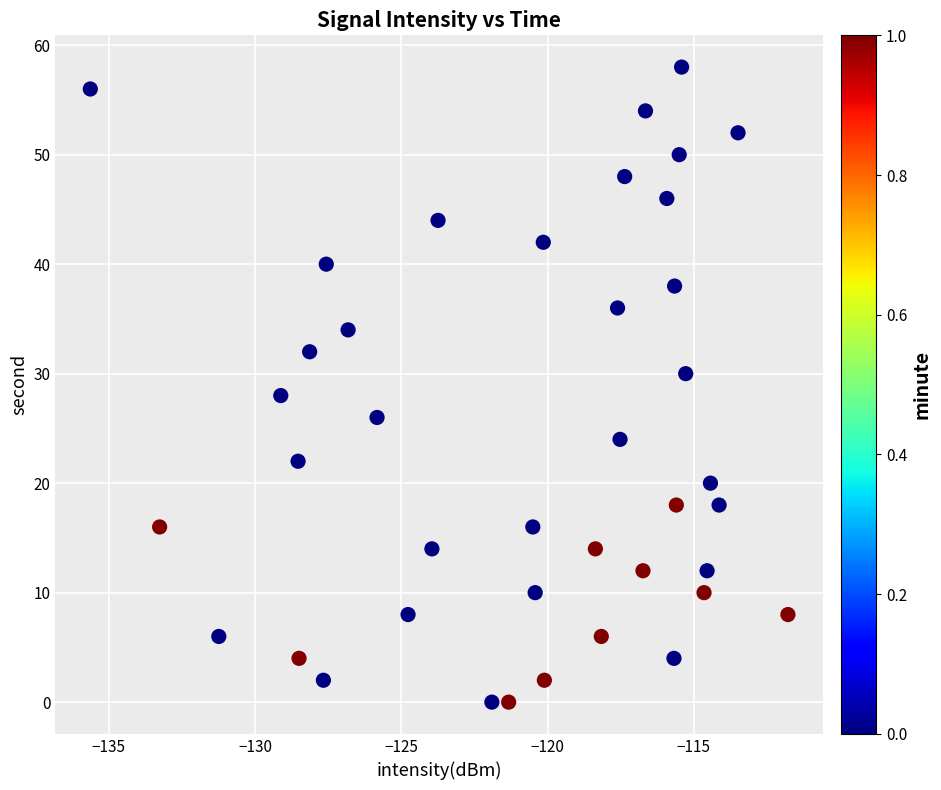

What is the range of Y values (max minus min)?

58